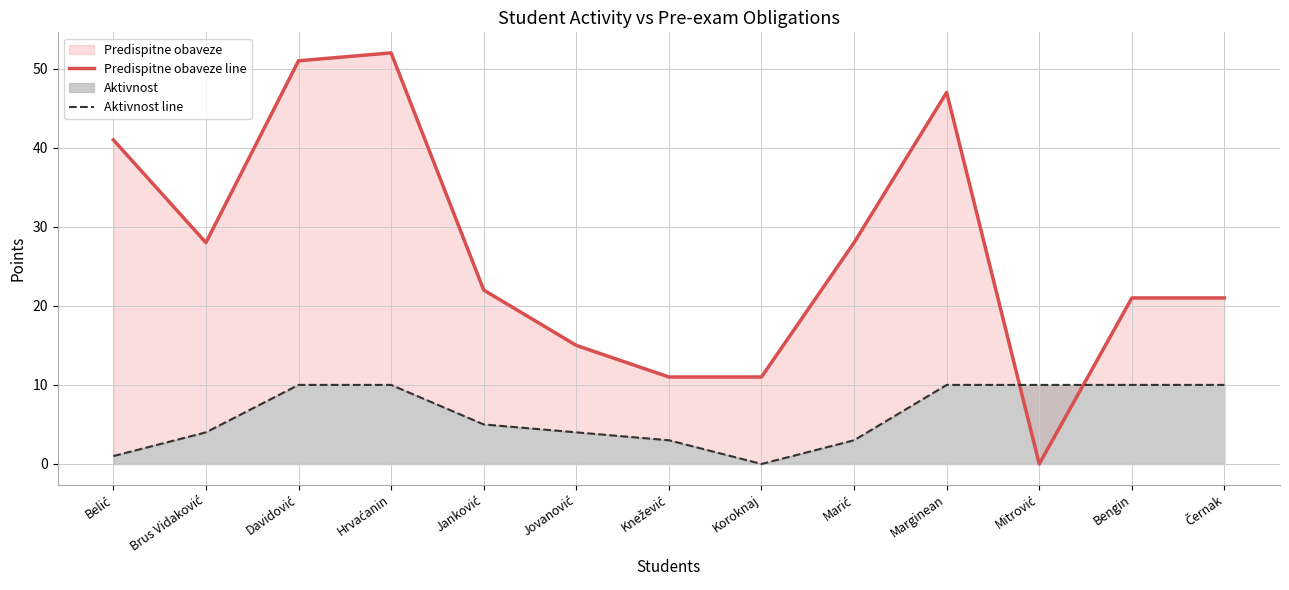

Where is the first local maximum for Predispitne obaveze line?

Hrvaćanin